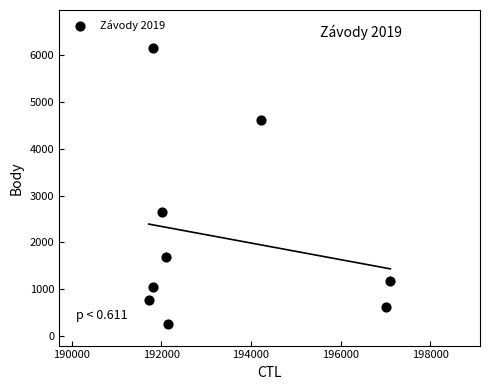

What Y value in the scatter plot is closest to 3205?

2640